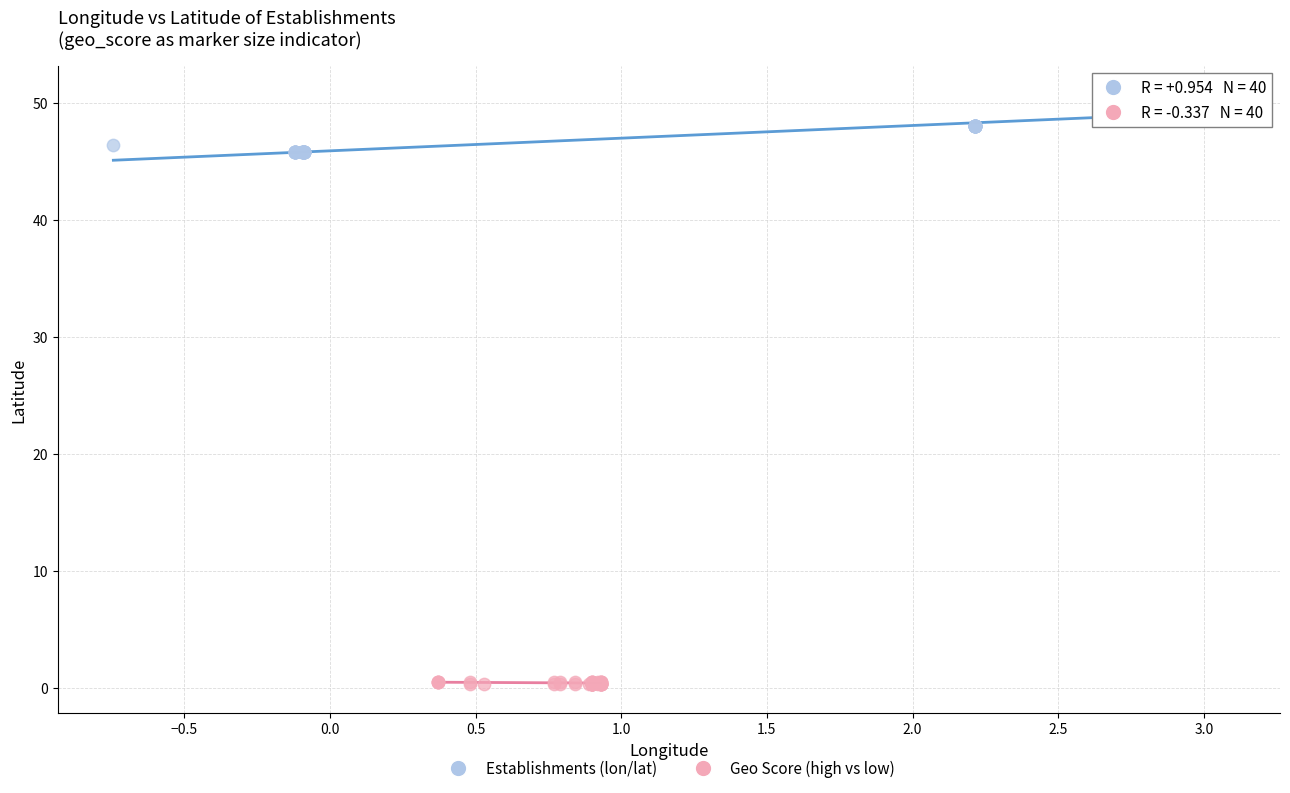

Which series reaches the maximum Y coordinate?

Establishments (lon/lat)